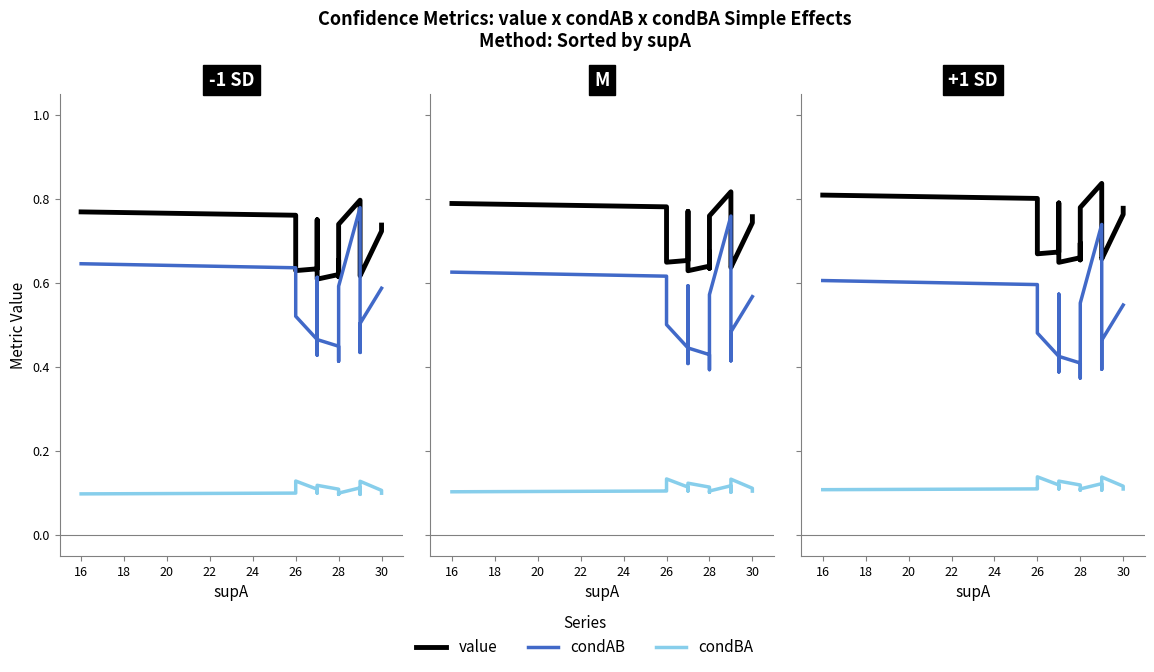

Where is the first local minimum for condAB?

26